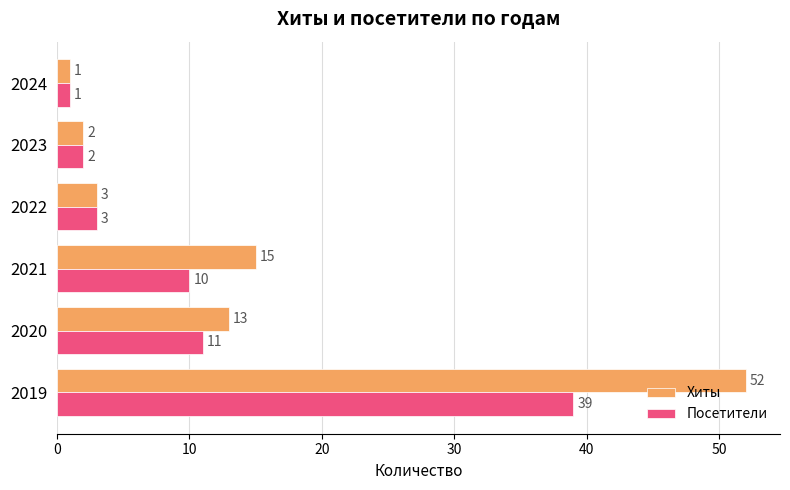

At which category does the chart reach its minimum across all series?

2024